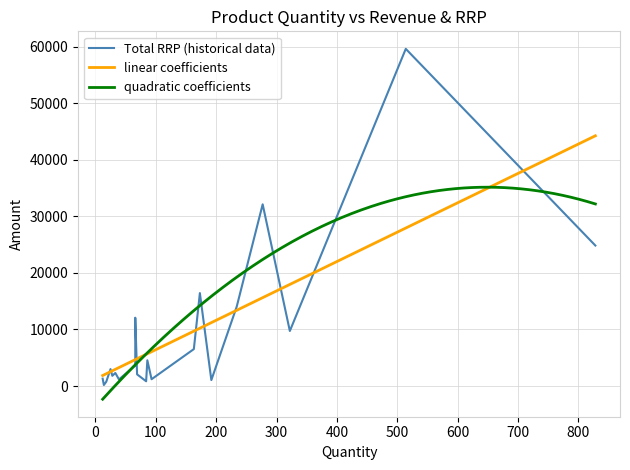

Where is the first local maximum for Quantity?

3